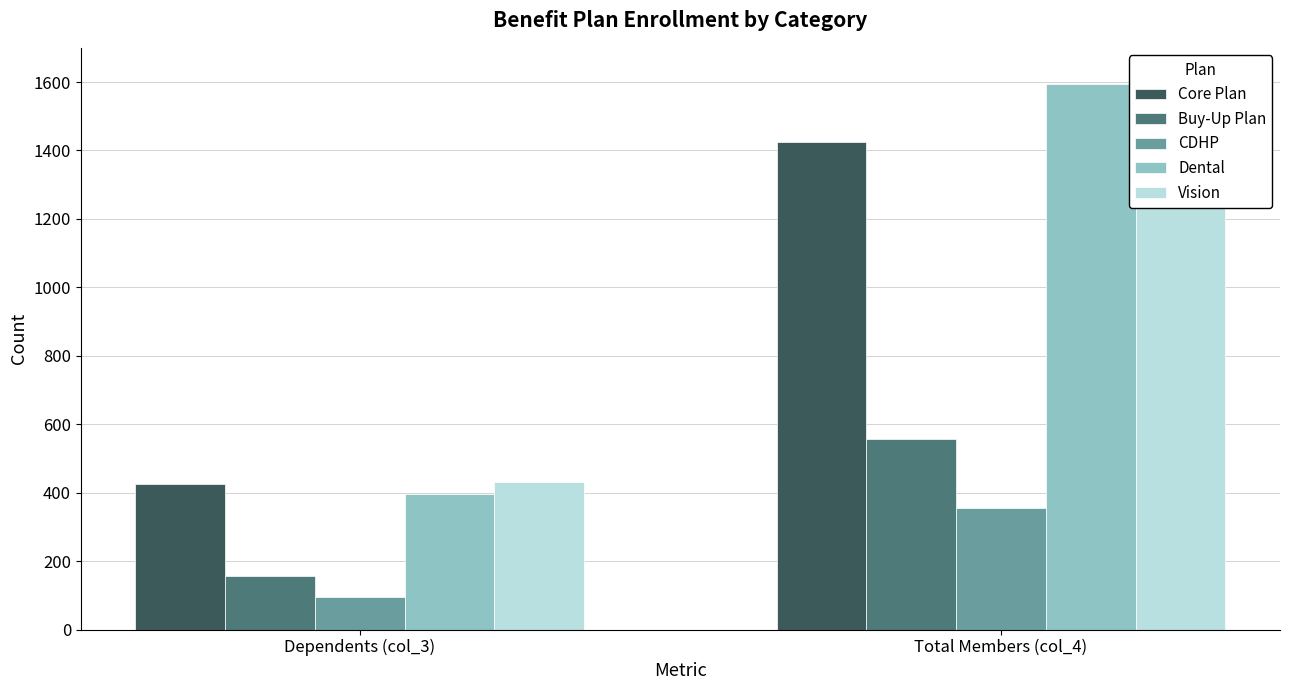

Which series changed the most between Dependents (col_3) and Total Members (col_4)?

Dental